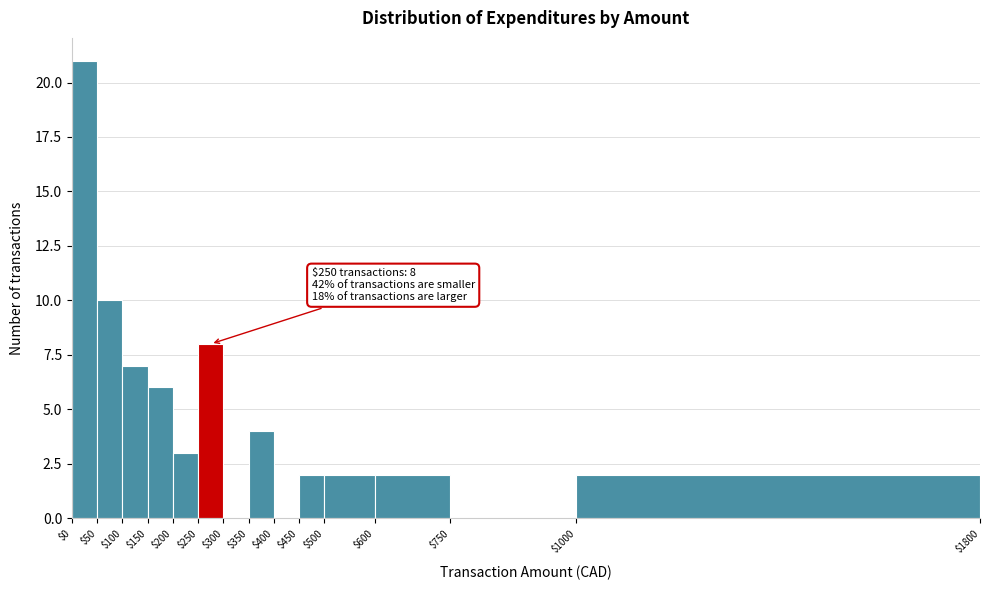

Over which range of the x-axis is the bar tallest?

$0 to $50